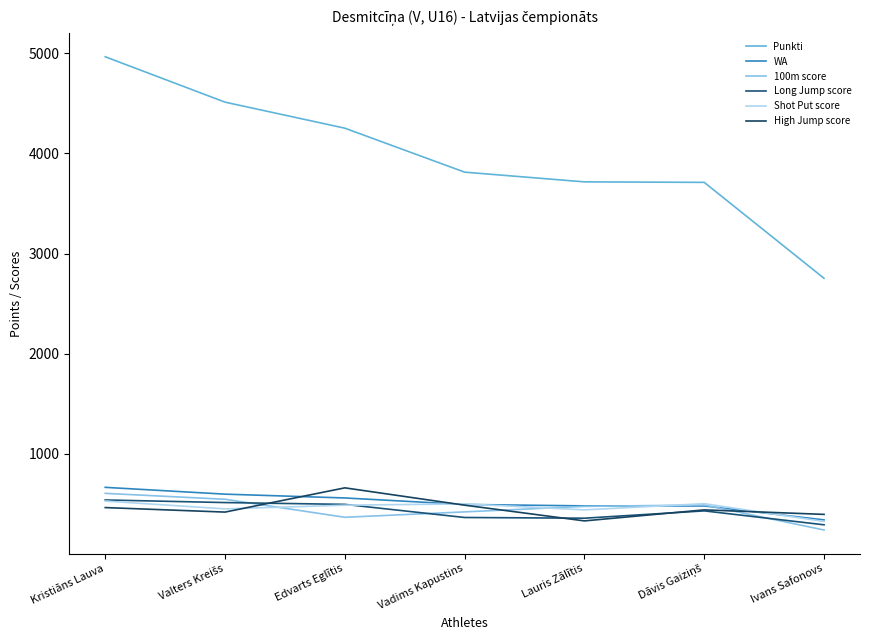

Is this an area chart (filled region under the line)?

No